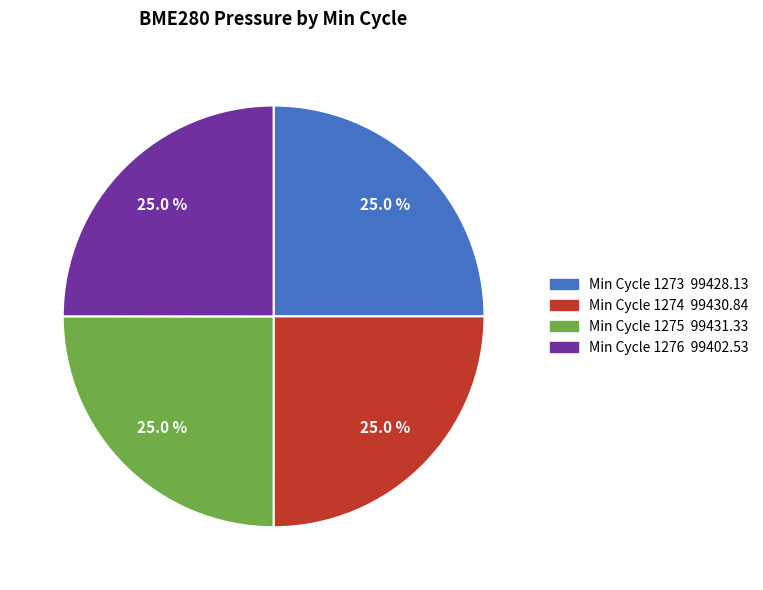

Does any single category account for the majority?

No